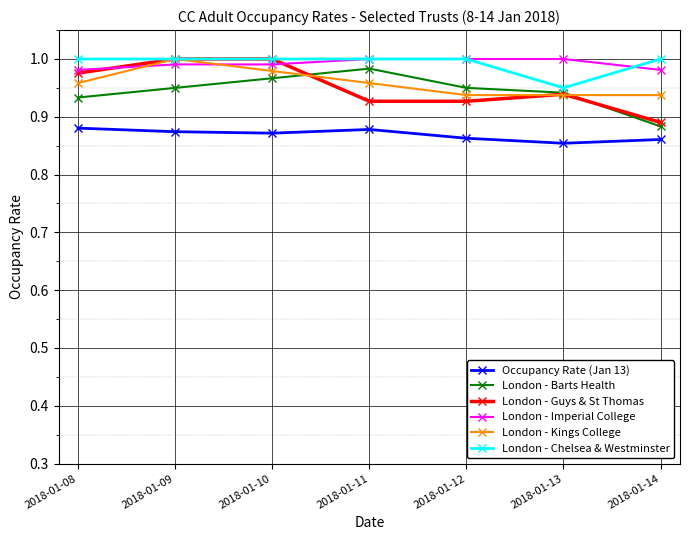

Is this an area chart (filled region under the line)?

No